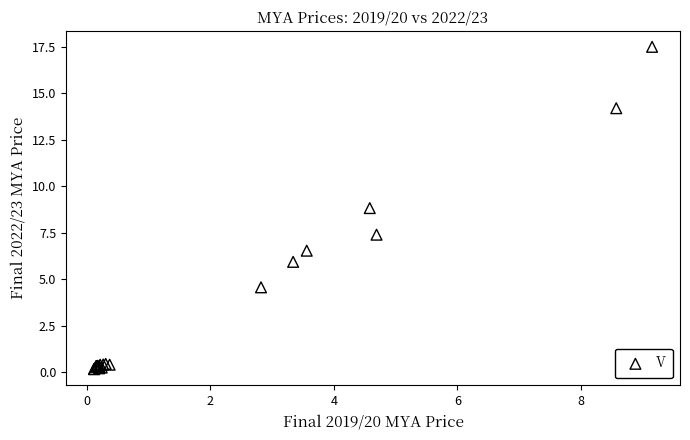

What Y value in the scatter plot is closest to 8?

7.4